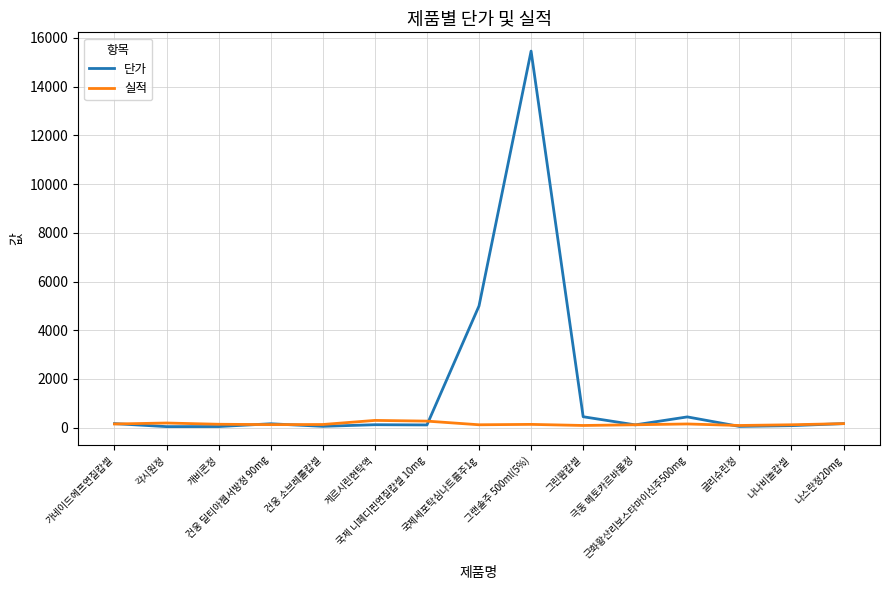

Rank the series by their average value, from lowest to highest.

실적, 단가